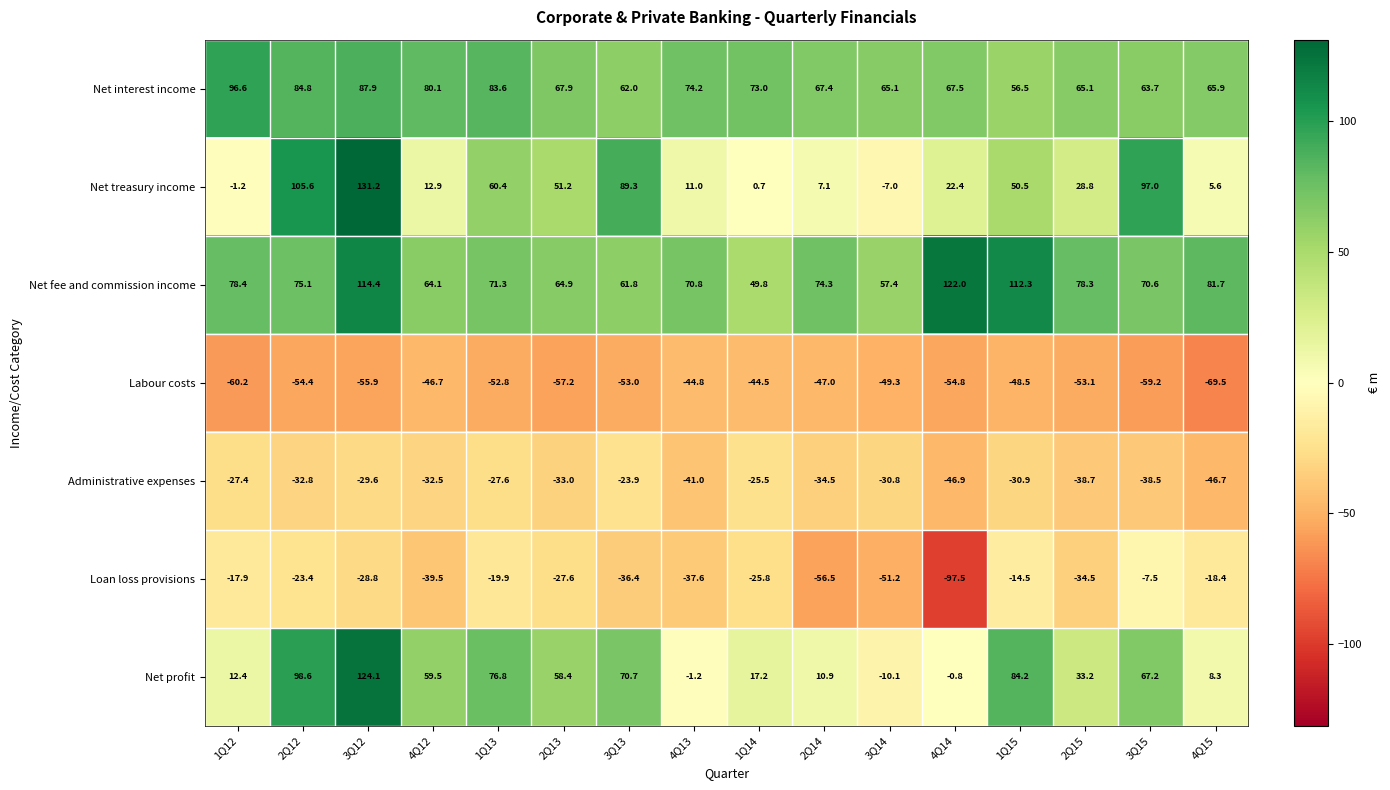

Which series has the widest spread of values?

Net treasury income